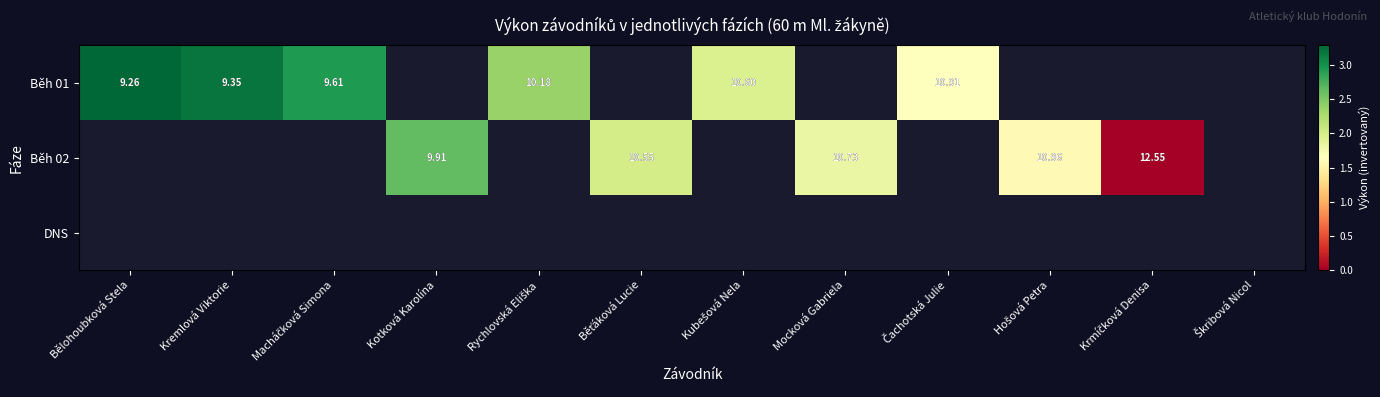

At which label is Běh 01 closest to 2?

Kubešová Nela